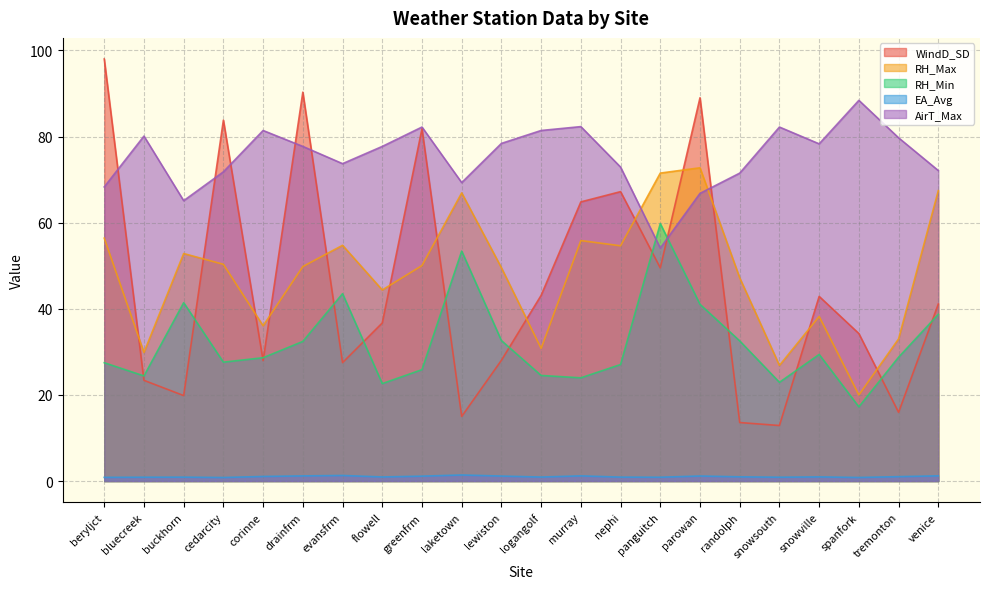

What position from the right is venice?

1